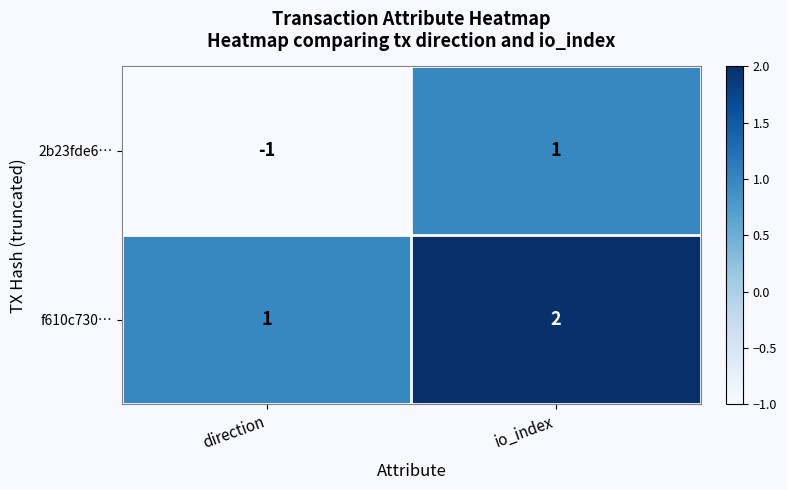

What is the sum of the f610c730… values at direction and io_index?

3